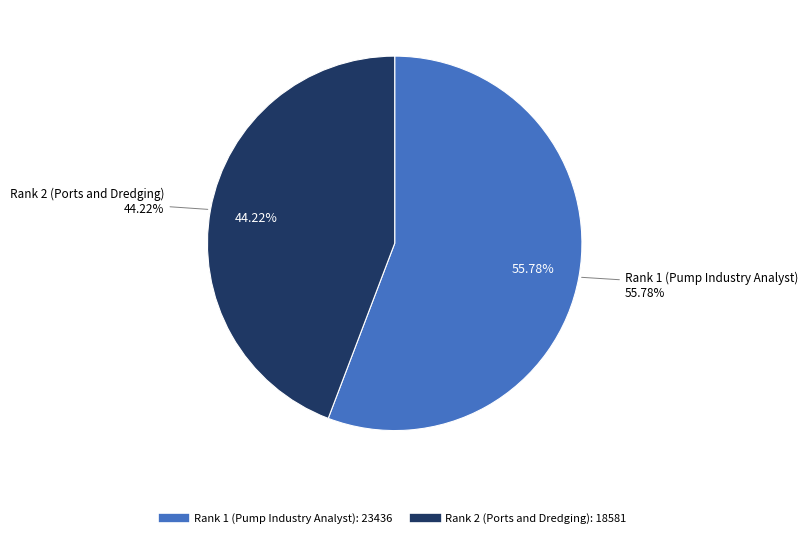

How many segments does this pie chart have?

2